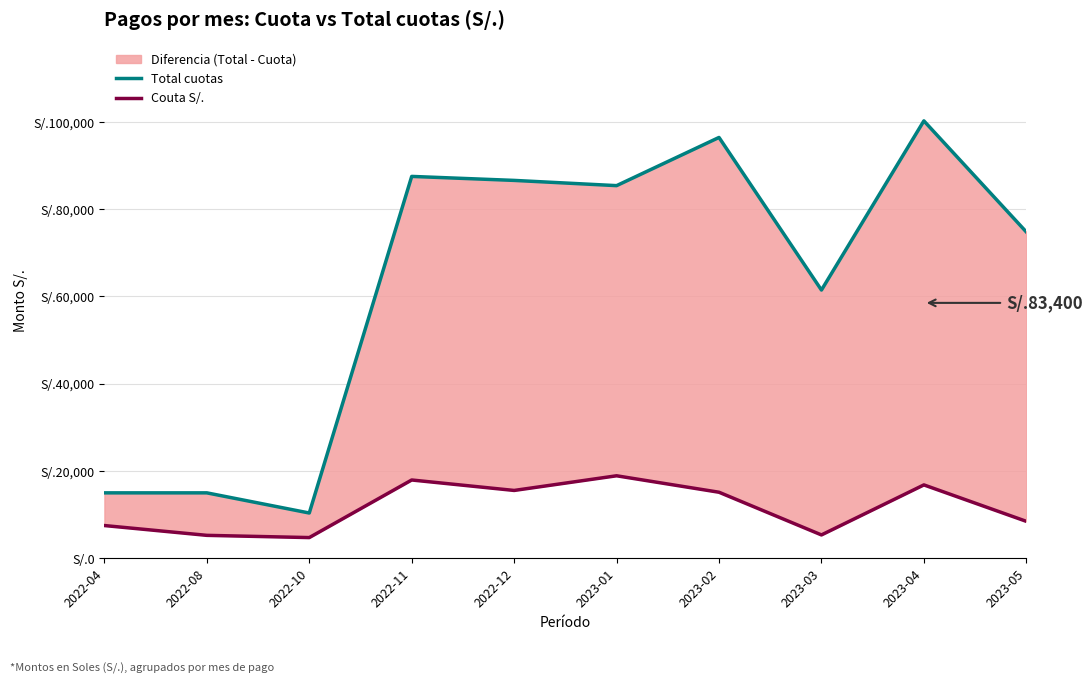

What is the label of the 1st point from the right?

2023-05